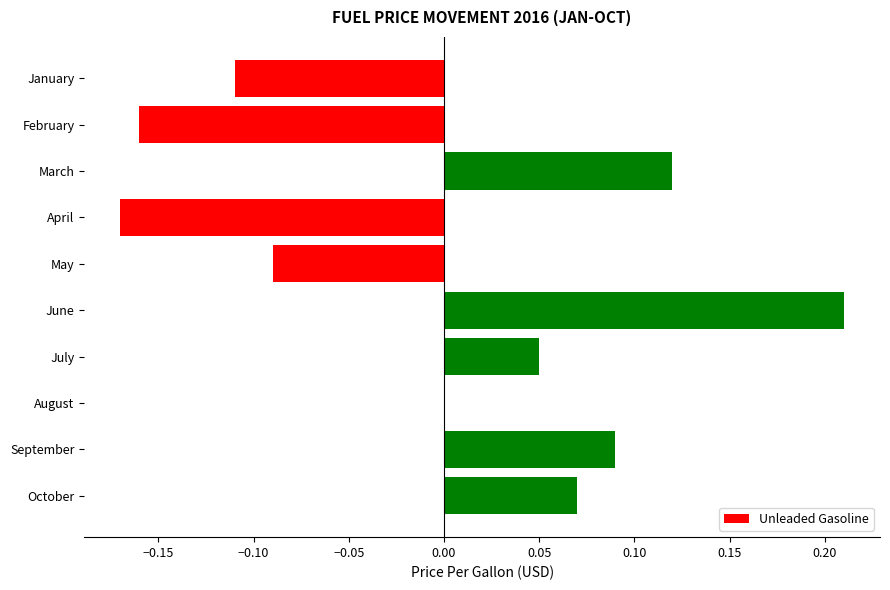

Between October and June, which is larger?

June